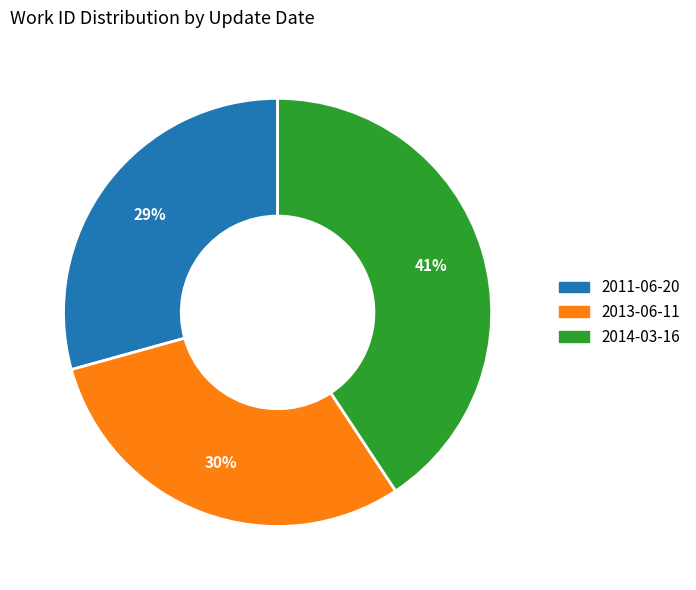

To the nearest percent, what is the average slice percentage?

33%